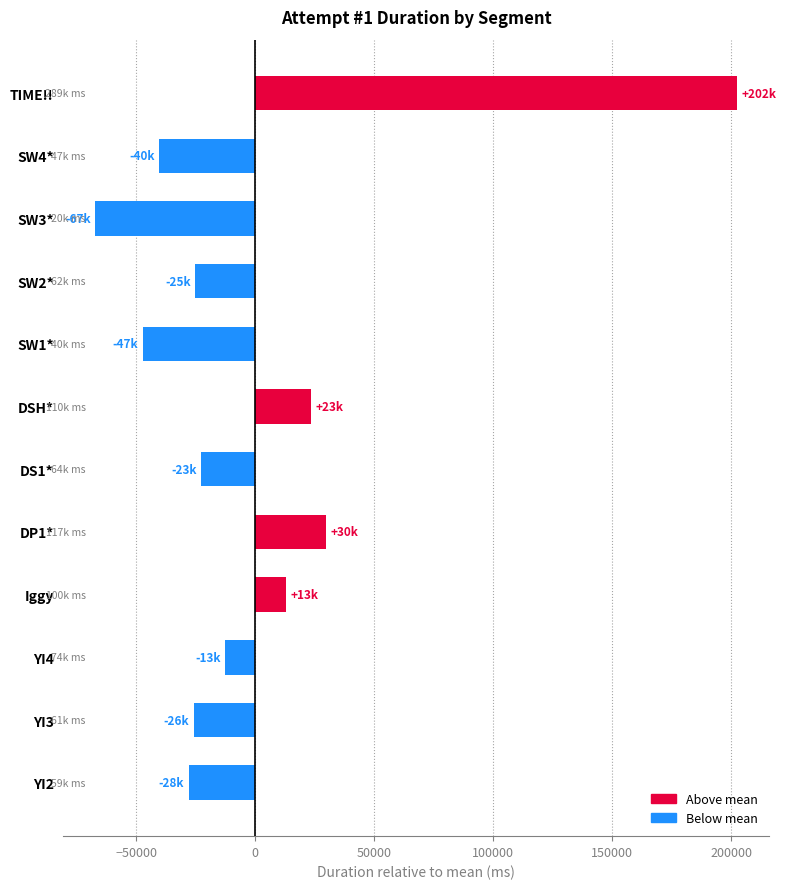

Is it true that the value at Iggy is 12945?

True